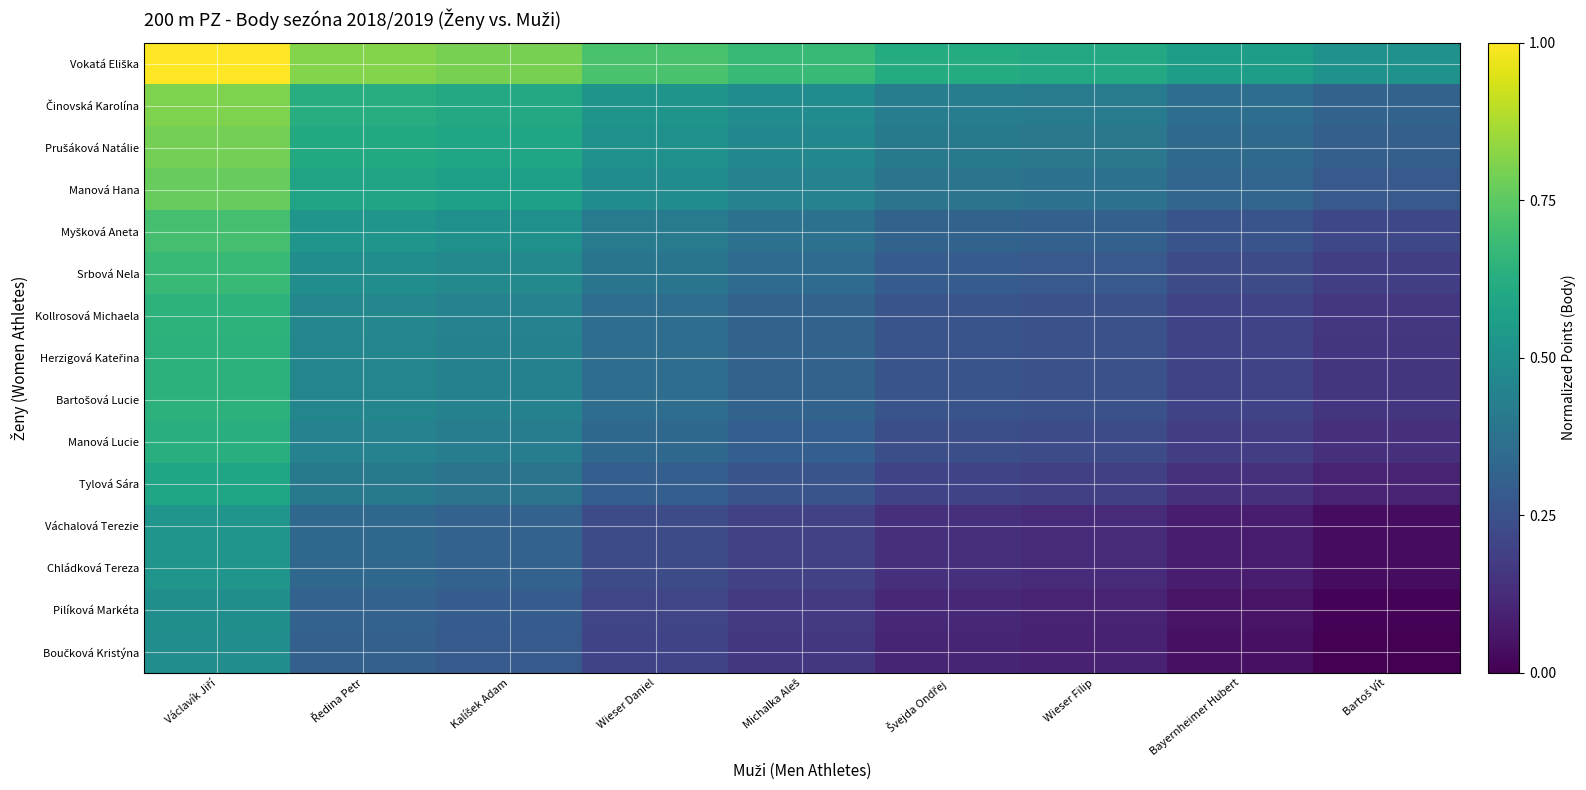

At which category does the chart reach its minimum across all series?

Bartoš Vít